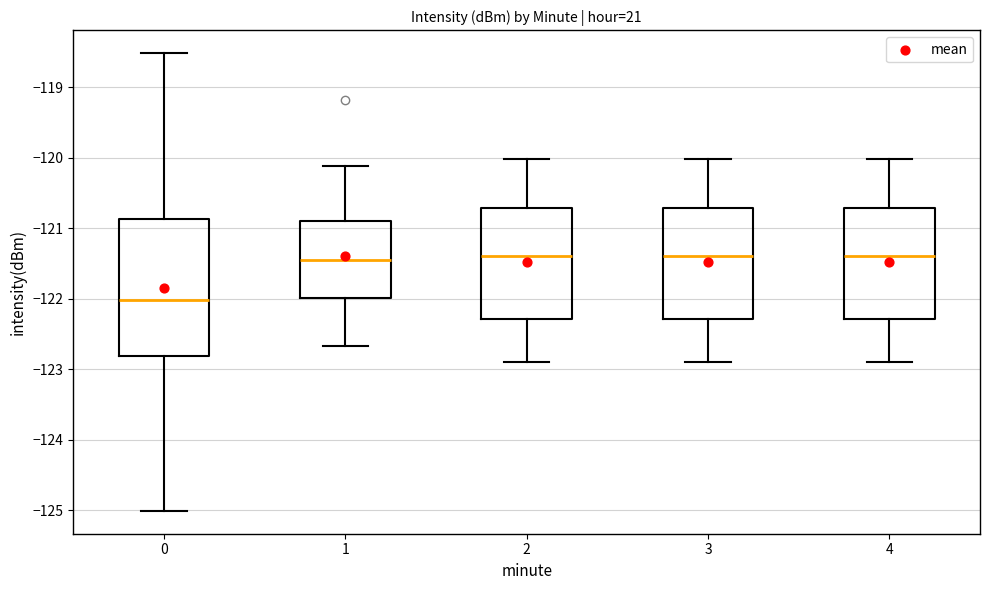

Reading left to right, transcribe this box plot: for each box, give where its median line is, the range the box spans, and where its two whiskers end, as read against the y-axis. The values are not printed on the chart, so give them approximately, as read against the axis.

0: median -122.0, box -122.8 to -120.9, whiskers -125.0 to -118.5
1: median -121.5, box -122.0 to -120.9, whiskers -122.7 to -120.1
2: median -121.4, box -122.3 to -120.7, whiskers -122.9 to -120.0
3: median -121.4, box -122.3 to -120.7, whiskers -122.9 to -120.0
4: median -121.4, box -122.3 to -120.7, whiskers -122.9 to -120.0